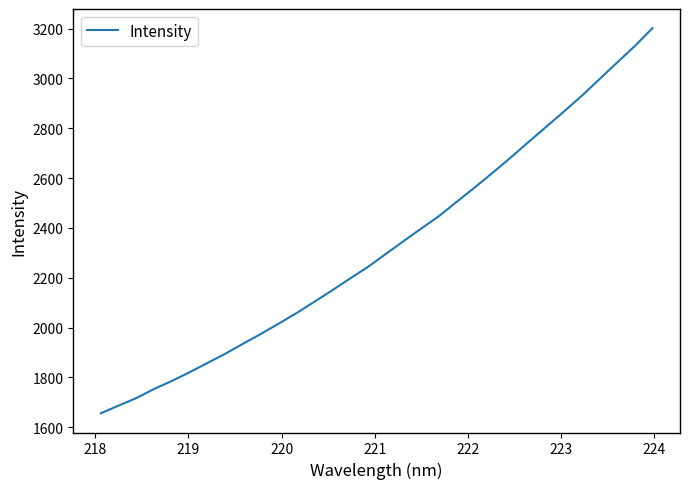

How many lines are shown in the chart?

1